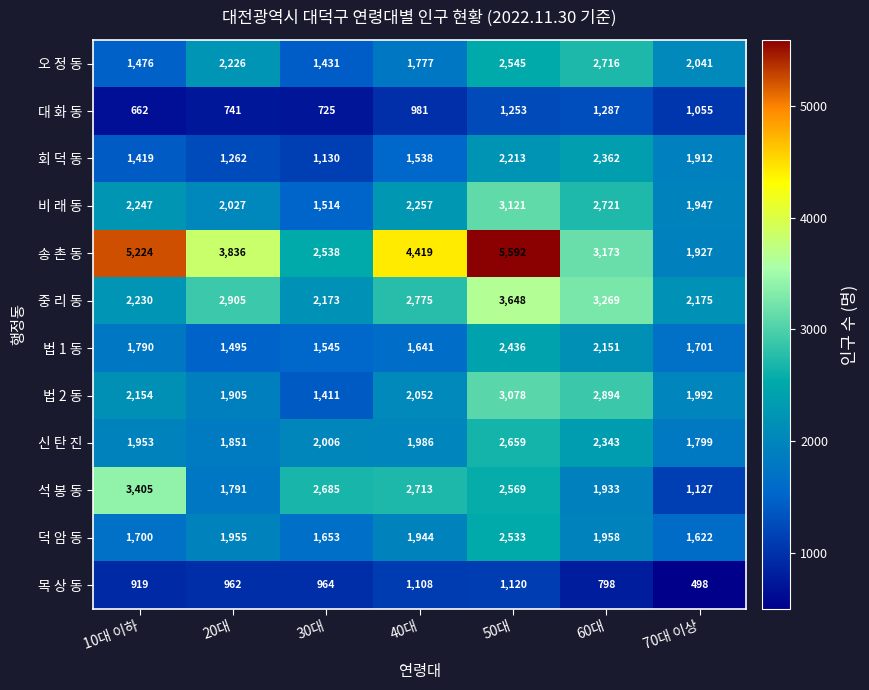

What is the minimum value shown in the chart?

498